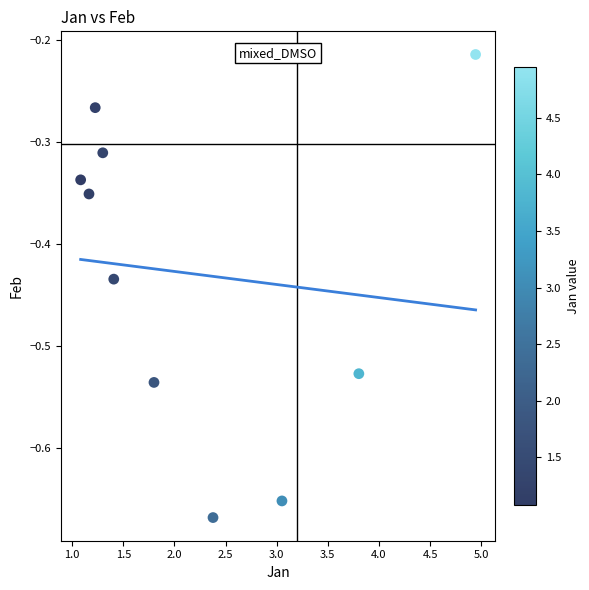

What is the range of Y values (max minus min)?

0.5